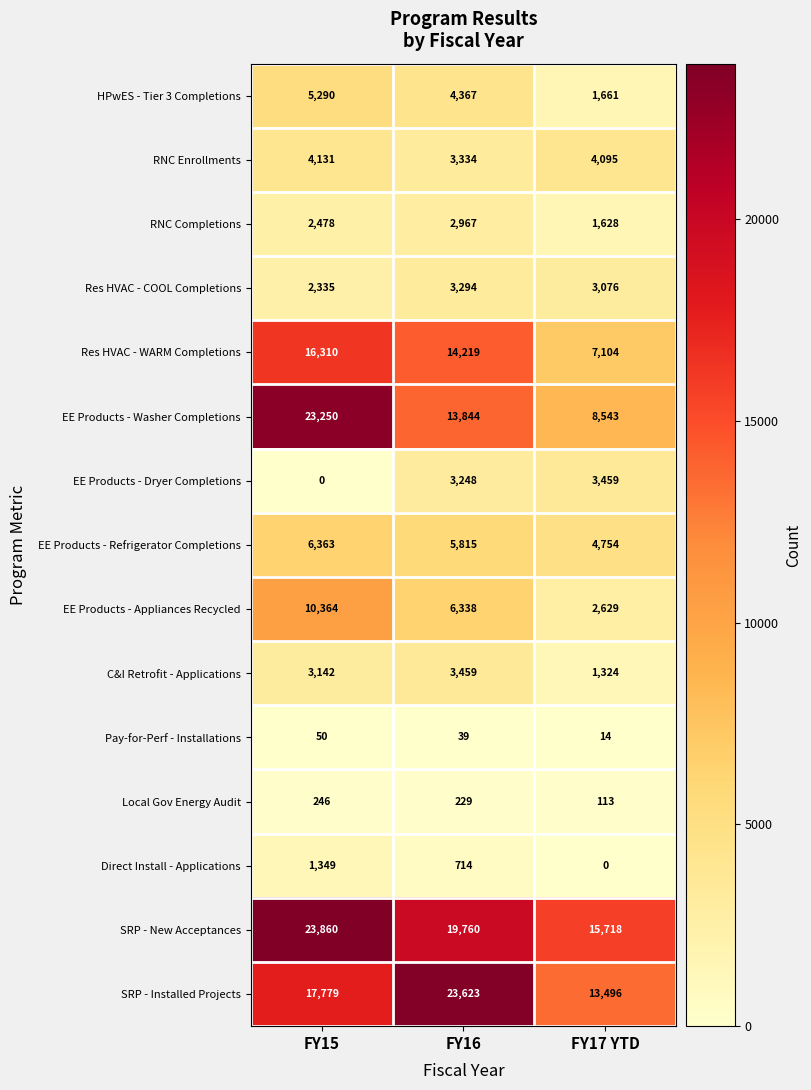

List the labels in order of EE Products - Dryer Completions value, largest first.

FY17 YTD, FY16, FY15